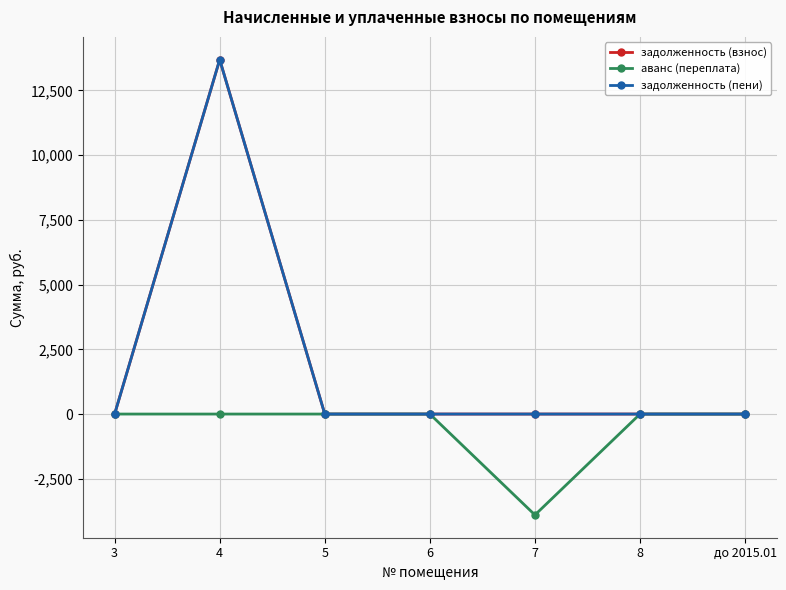

What position from the left is 5?

3